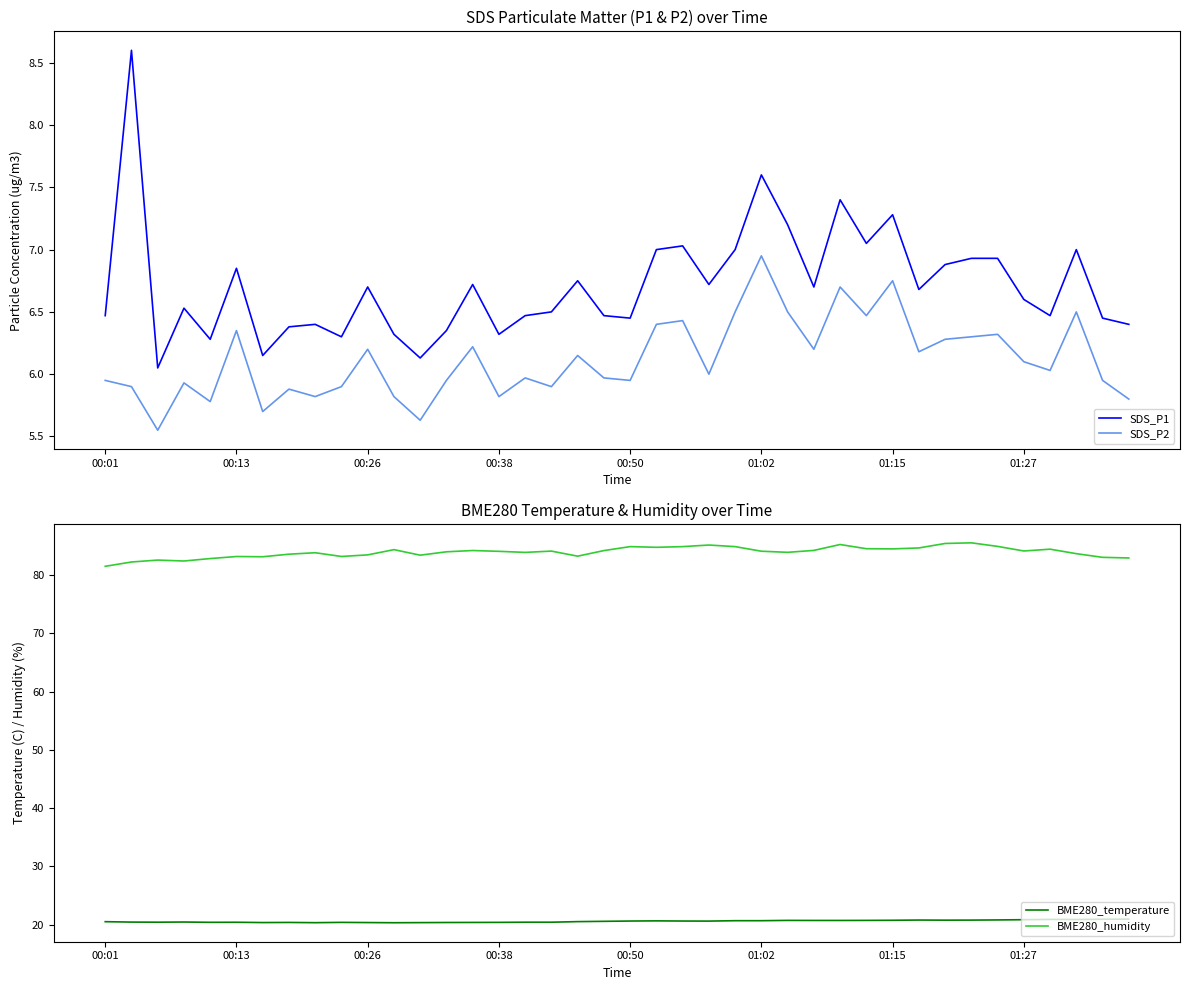

How many interior local valleys does the SDS_P1 series have?

12